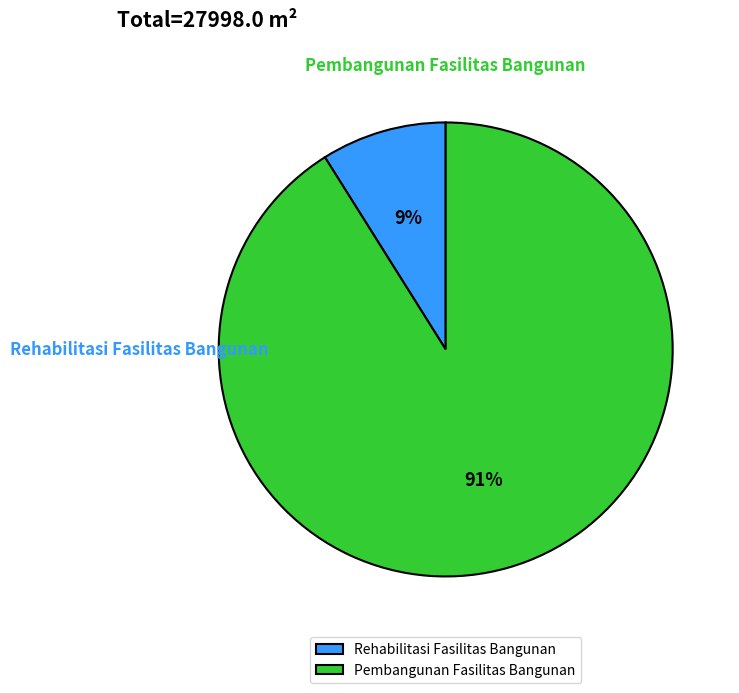

To the nearest percent, what is the average slice percentage?

50%